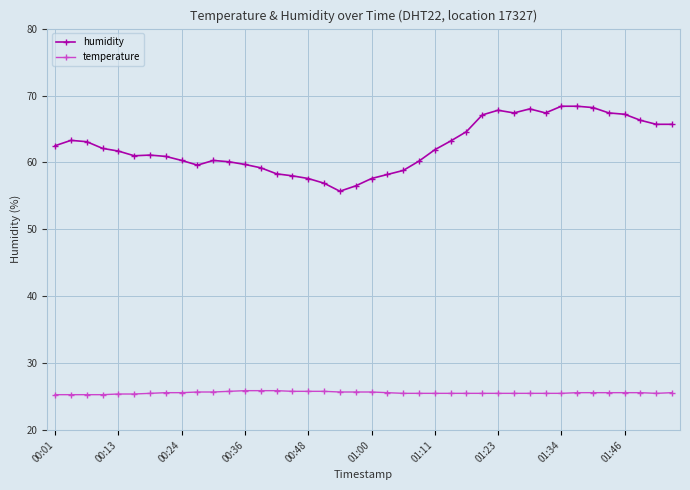

At how many categories does at least one series exceed 28?

40